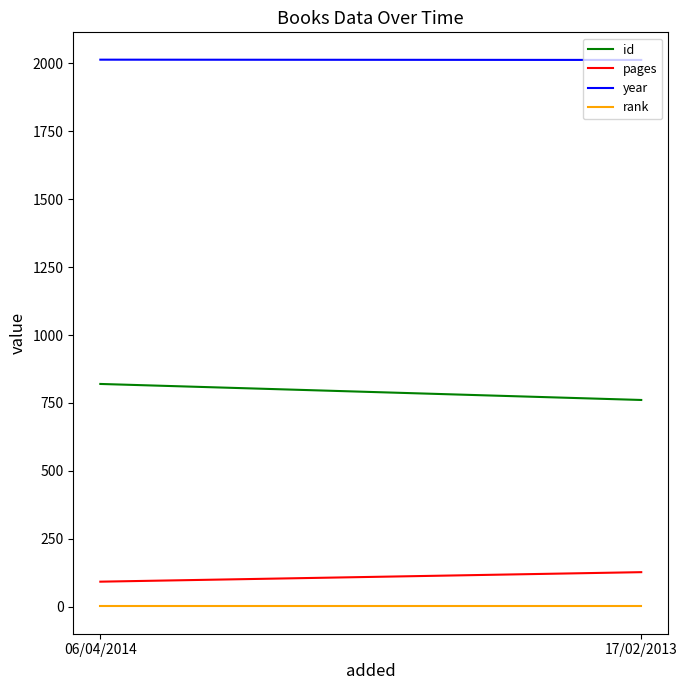

Is the value of year at 17/02/2013 greater than the value of pages at 06/04/2014?

Yes